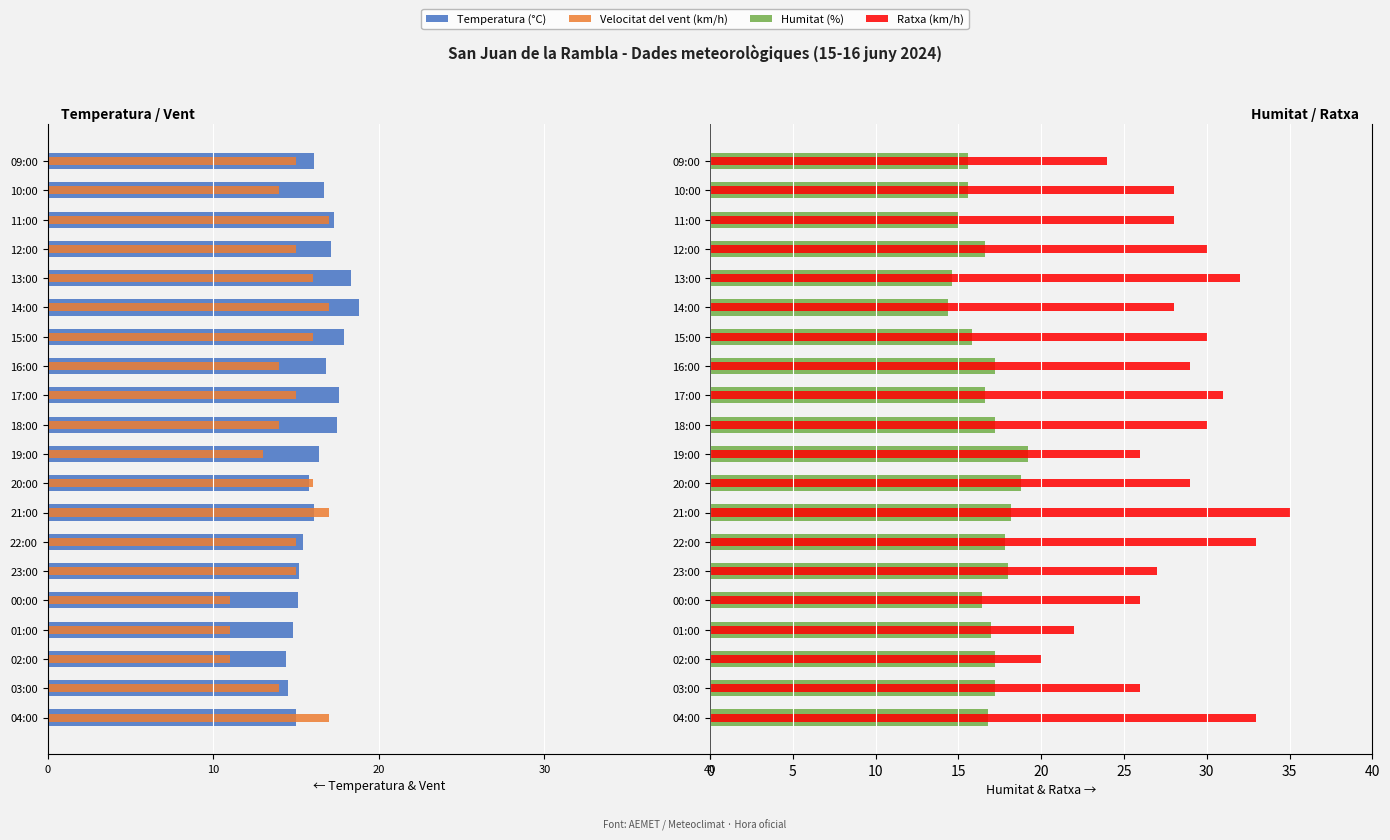

Is it true that Humitat (%) equals 14.4 at 14:00?

True